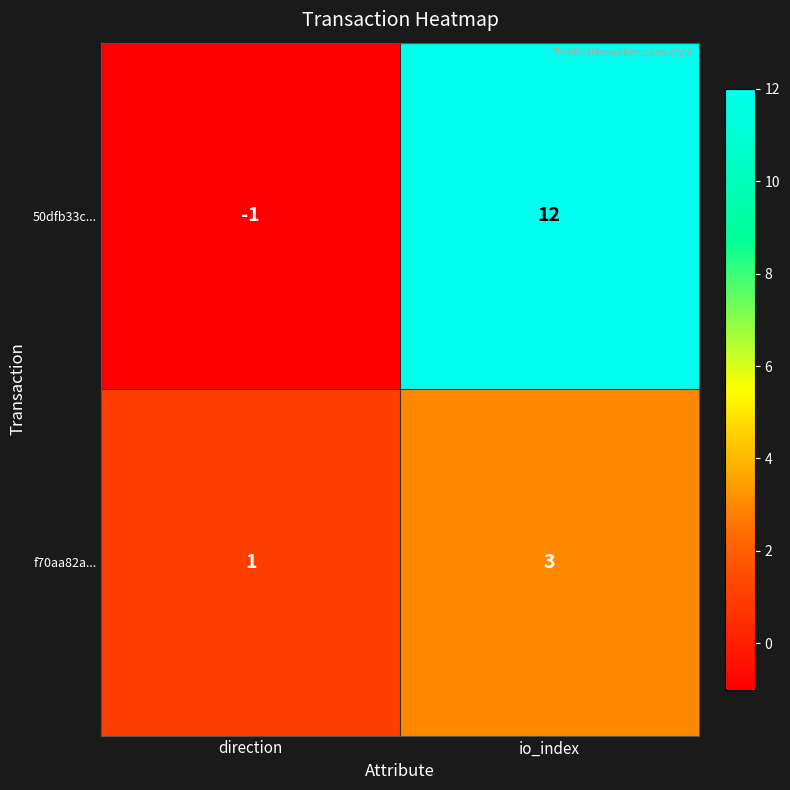

Which label corresponds to the smallest value in the chart?

direction